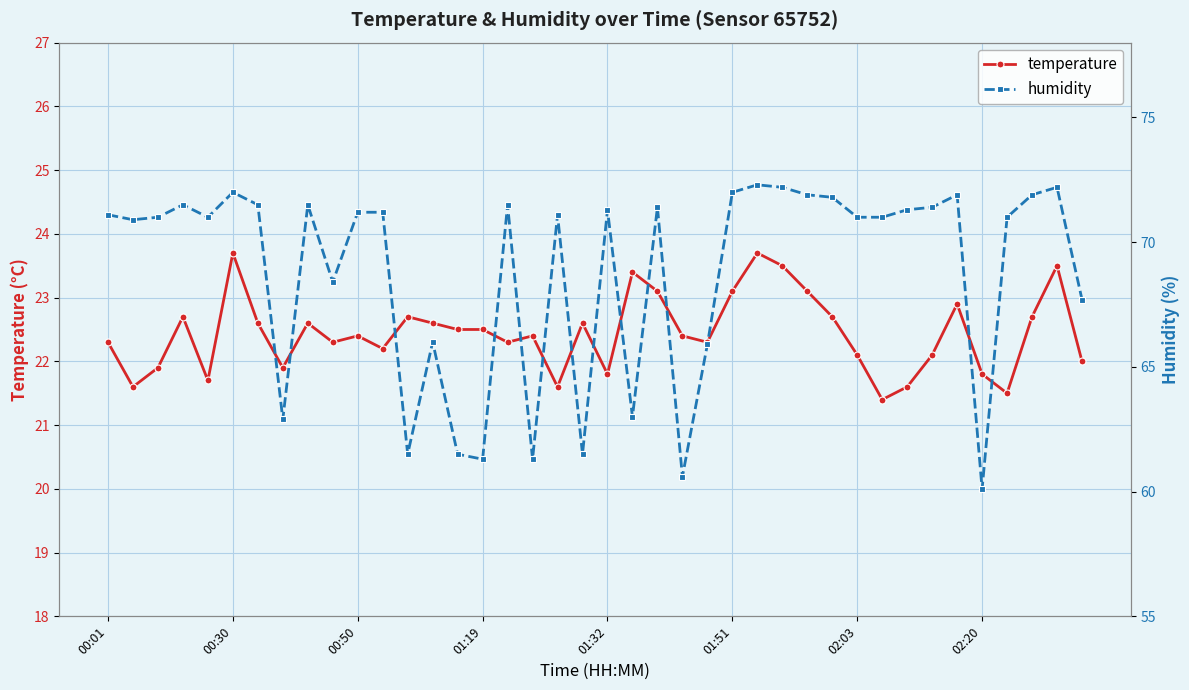

Is this an area chart (filled region under the line)?

No